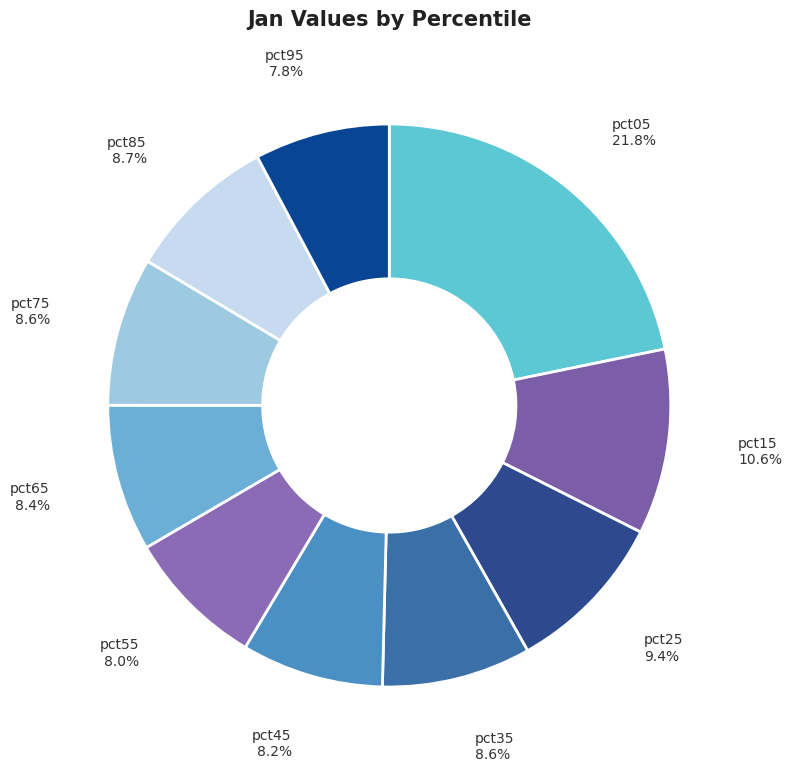

What is the smallest slice in the pie chart?

pct95